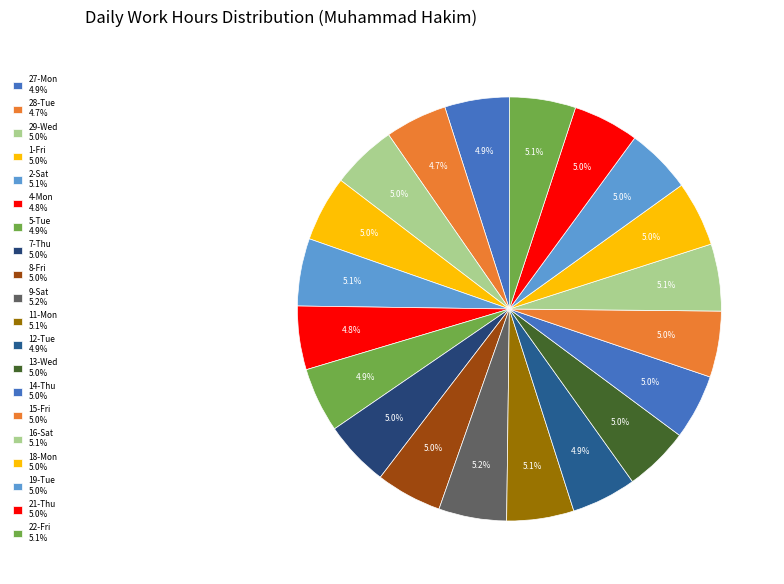

To the nearest percent, what is the combined percentage of 29-Wed and 1-Fri?

10%